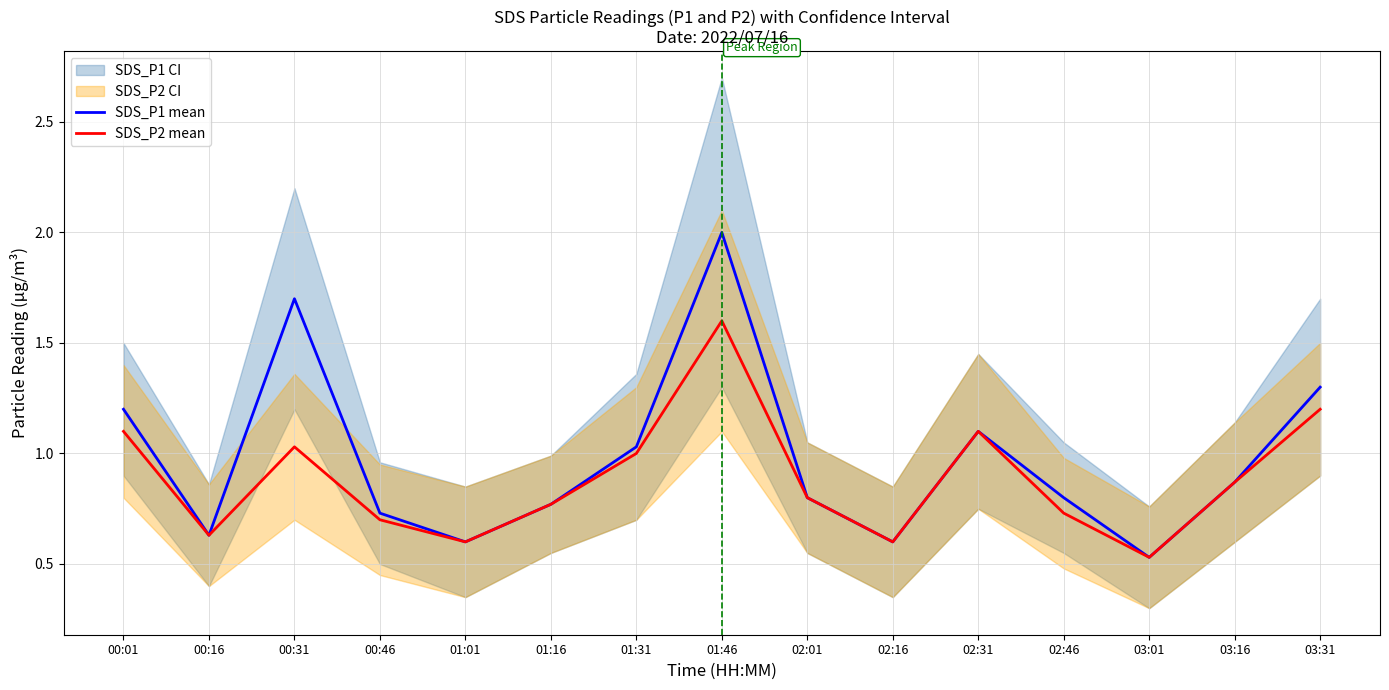

What position from the right is 01:16?

10